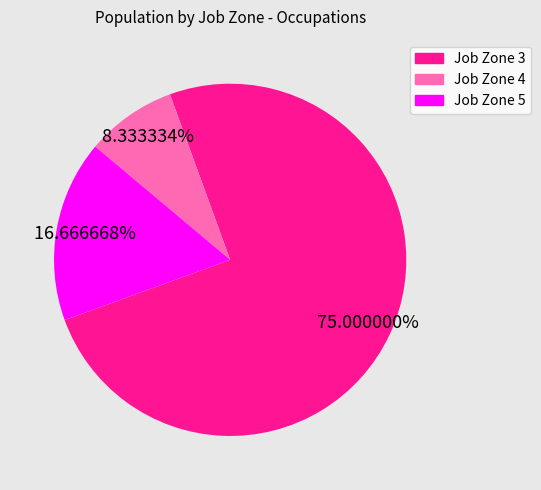

To the nearest percent, what percentage of the pie is Job Zone 3?

75%